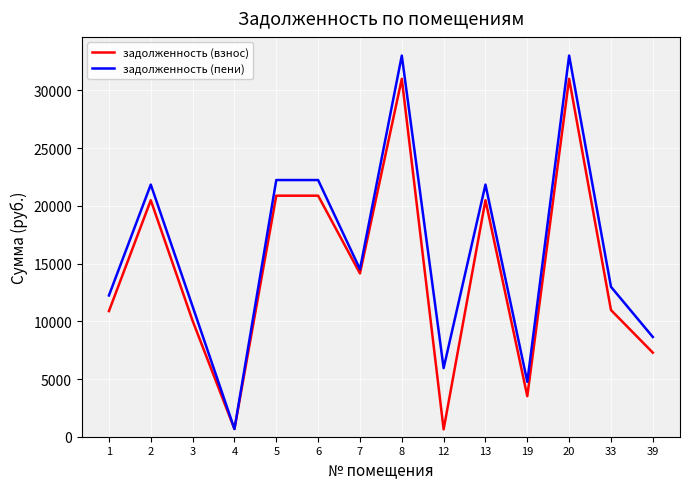

At which category does задолженность (взнос) reach its first local peak?

2